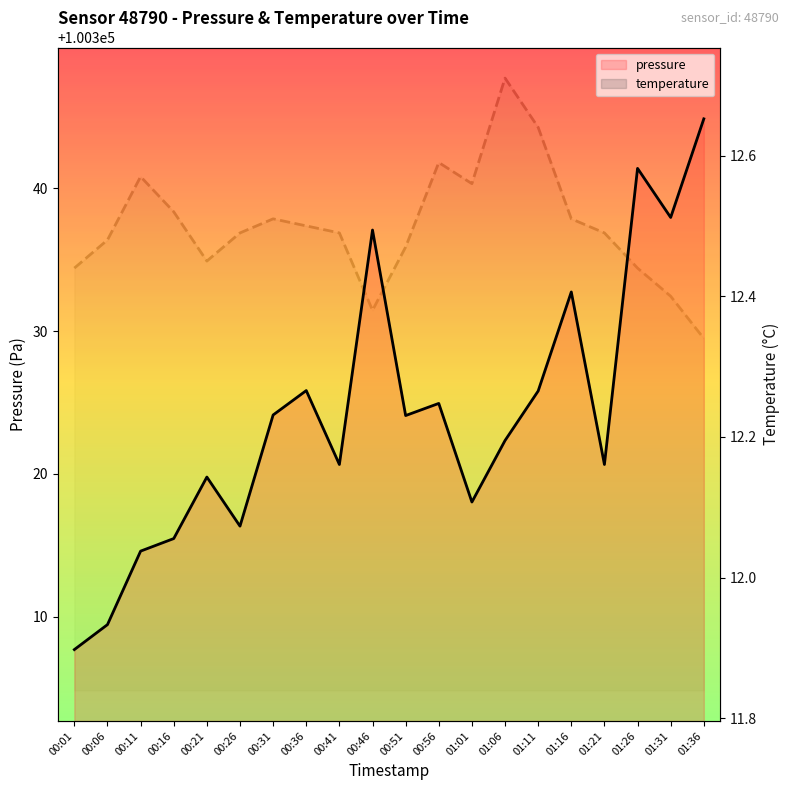

Rank the series by their average value, from lowest to highest.

temperature, pressure